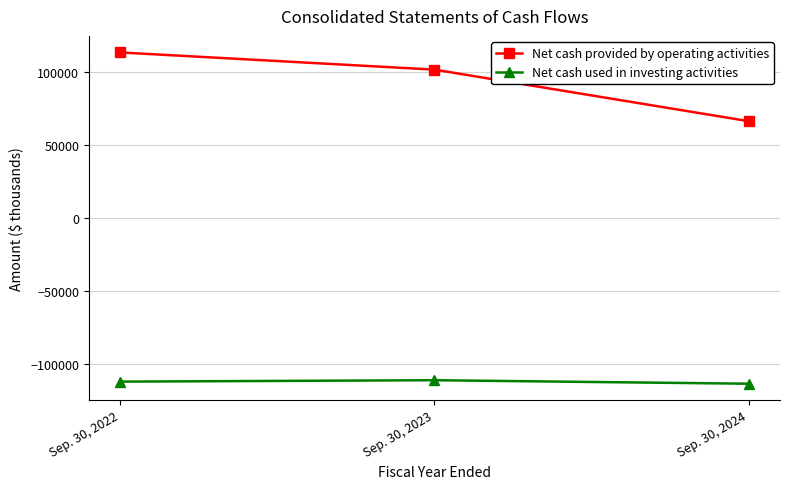

What is the difference between the highest and lowest values at Sep. 30, 2023?

212720